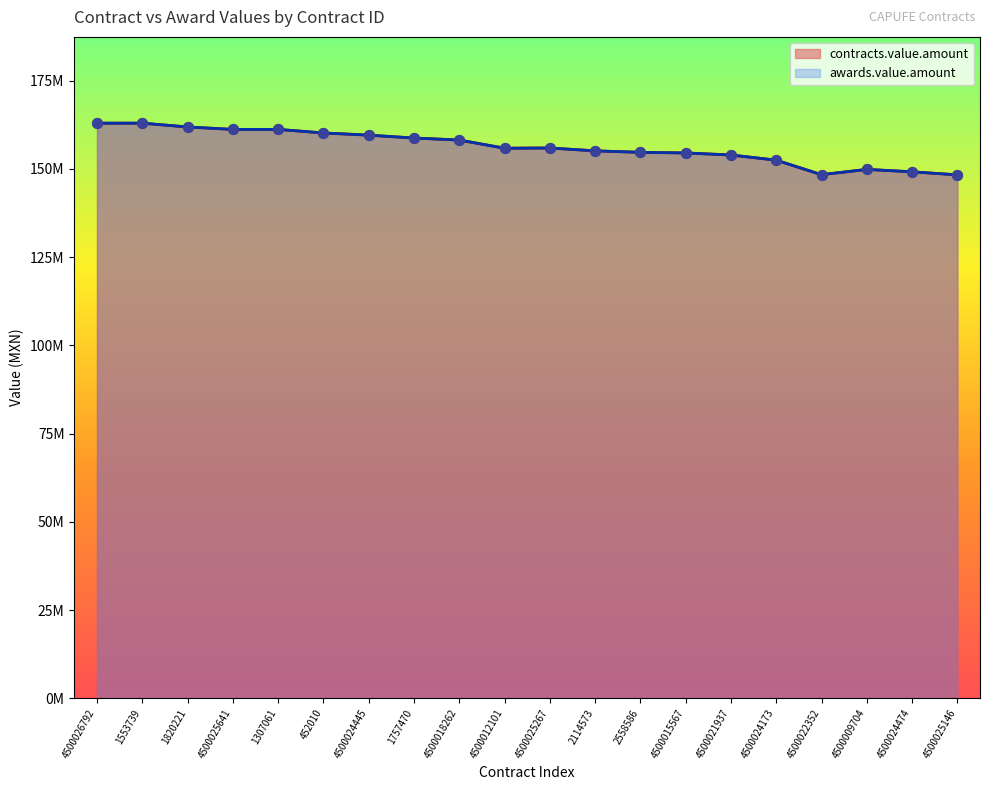

Which series contains the lowest Y value?

contracts.value.amount